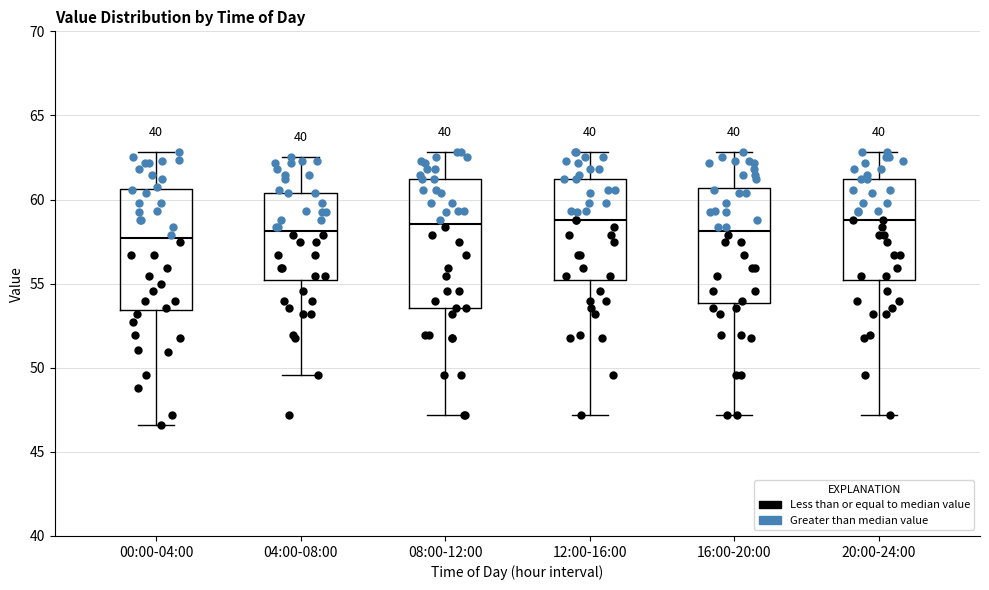

Comparing the boxes themselves (not the whiskers), which one is the tallest?

08:00-12:00